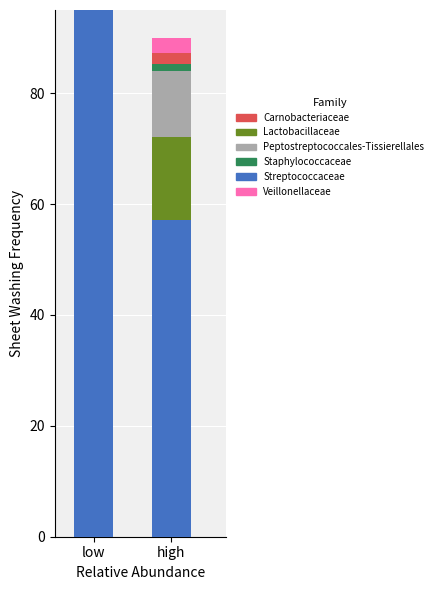

How many bars are there in each group?

6